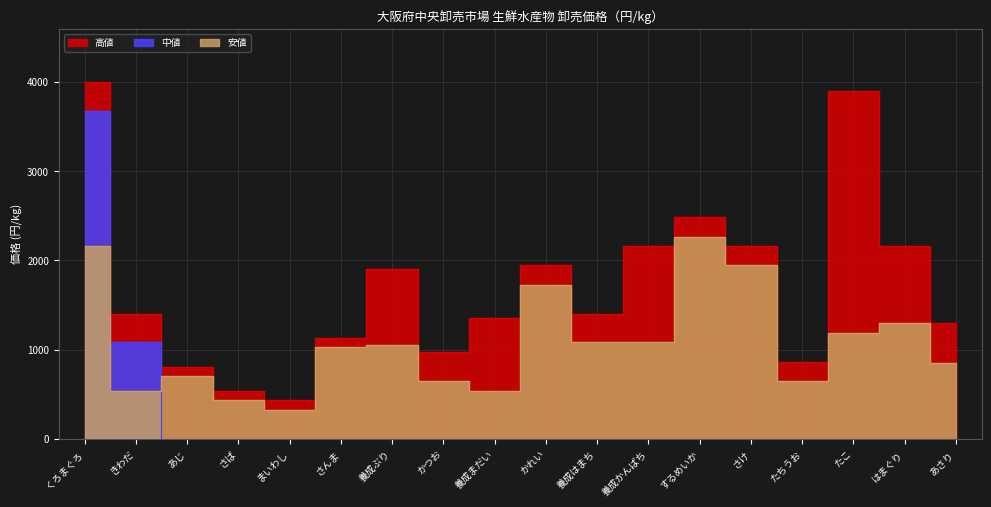

True or false: 中値 has more than 0 points higher than both neighbors.

False